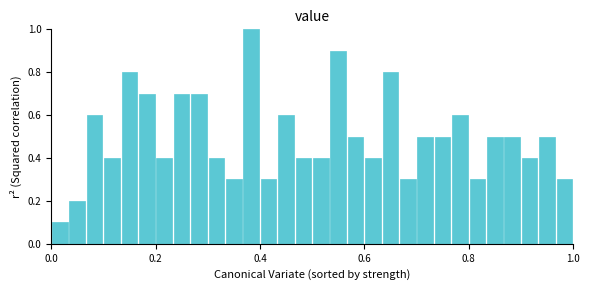

Read against the x-axis, roughly where is the centre of the tallest bar?

0.38